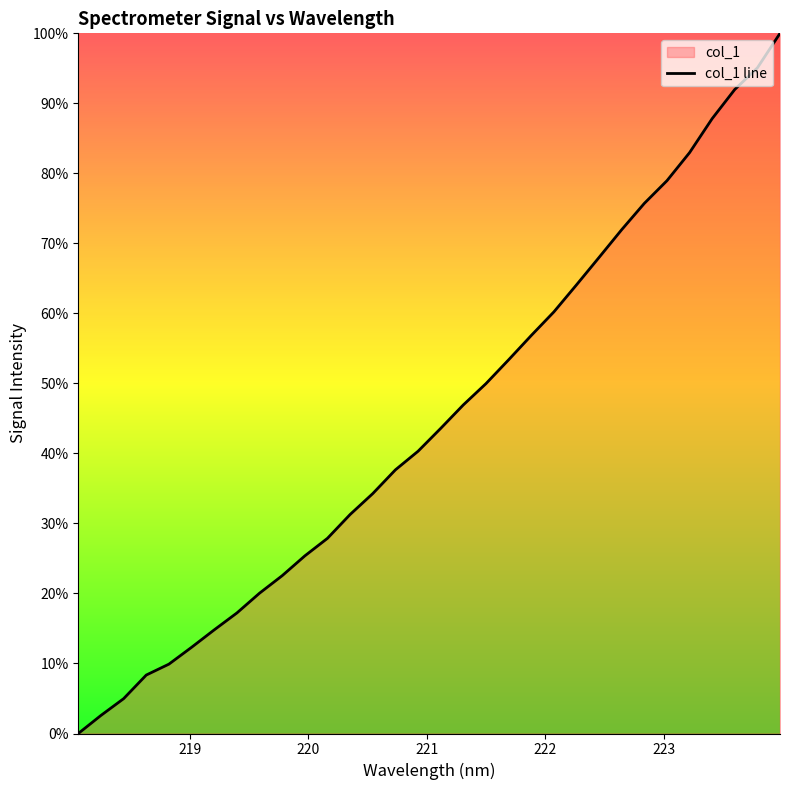

Rank the categories by value from highest to lowest.

223.9802, 223.7895, 223.5987, 223.408, 223.2172, 223.0264, 222.8355, 222.6447, 222.4538, 222.263, 222.0721, 221.8812, 221.6902, 221.4993, 221.3083, 221.1174, 220.9264, 220.7354, 220.5444, 220.3533, 220.1623, 219.9712, 219.7801, 219.589, 219.3979, 219.2067, 219.0156, 218.8244, 218.6332, 218.442, 218.2508, 218.0596